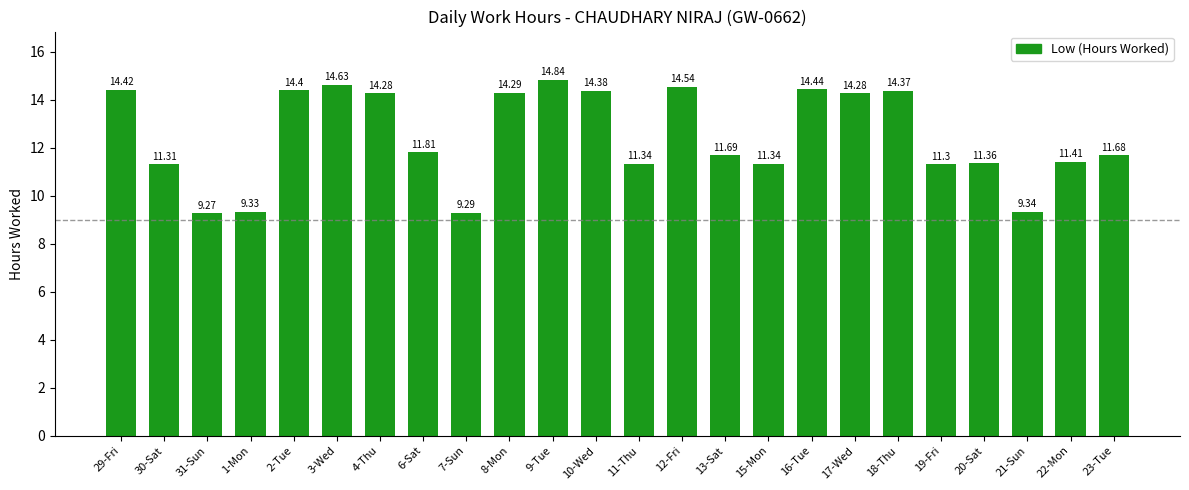

What is the difference between the maximum and minimum values?

5.6